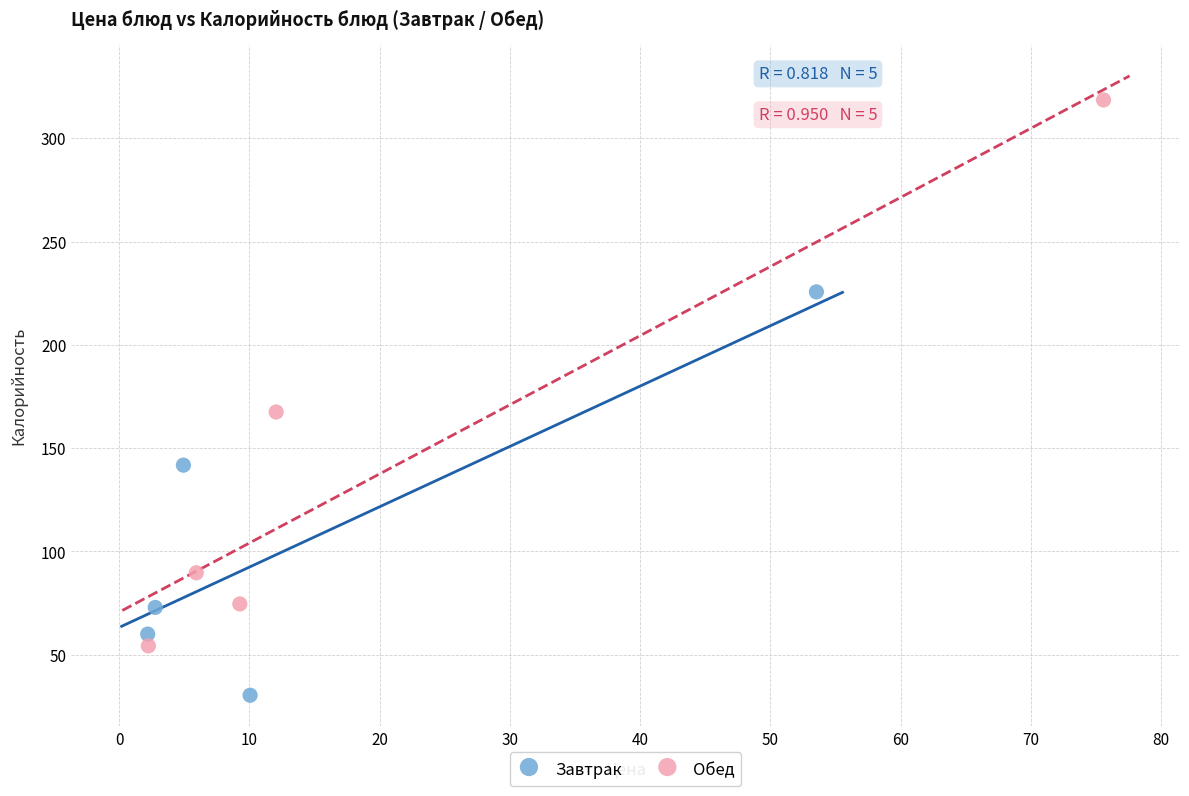

Which series reaches the minimum Y coordinate?

Завтрак